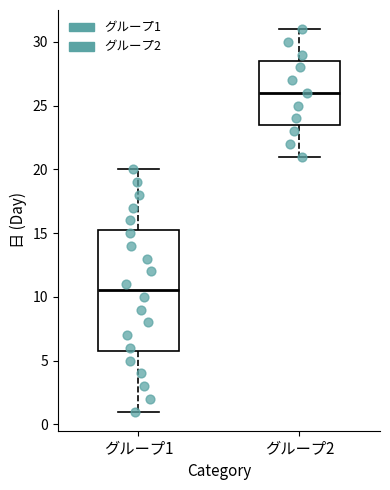

Reading left to right, read every box against the y-axis: the position of its median line, the range the box covers, and the ends of its whiskers. The values are not printed on the chart, so give them approximately, as read against the axis.

グループ1: median 10.5, box 6.0 to 15.5, whiskers 1.0 to 20.0
グループ2: median 26.0, box 23.5 to 28.5, whiskers 21.0 to 31.0